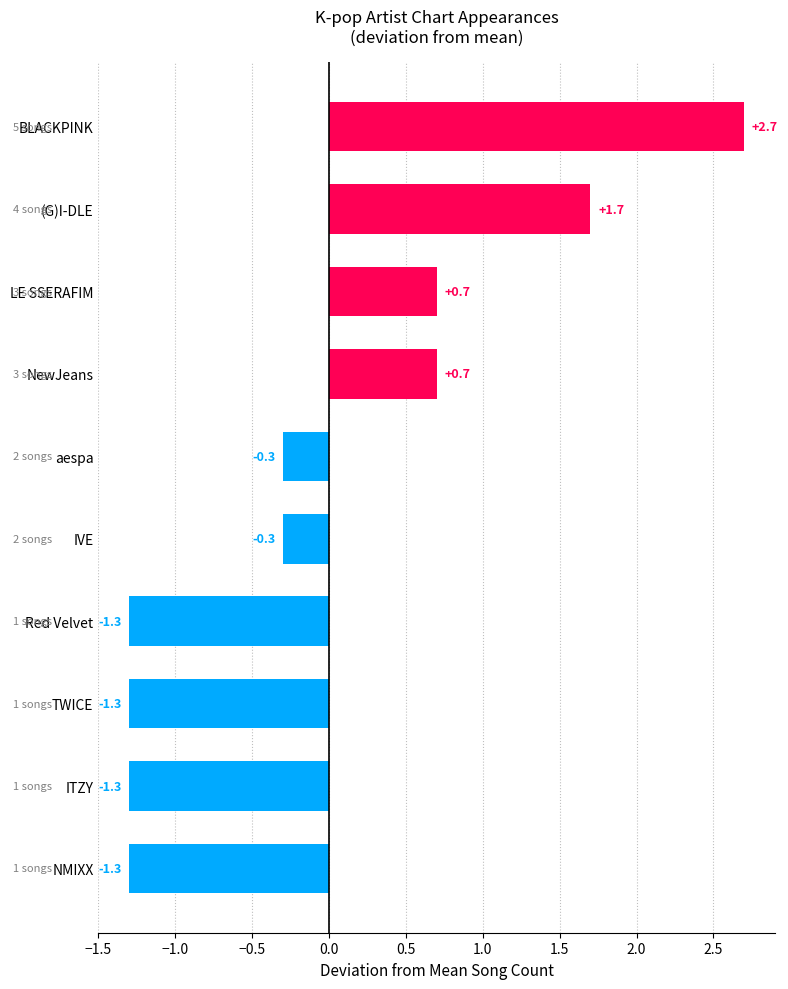

Reading top to bottom, list all the values displayed in this chart.

2.7	1.7	0.7	0.7	-0.3	-0.3	-1.3	-1.3	-1.3	-1.3